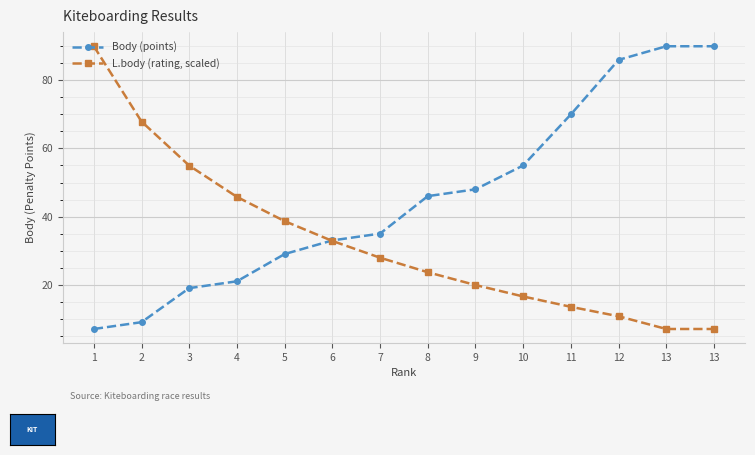

What is the greatest value displayed?

90.0